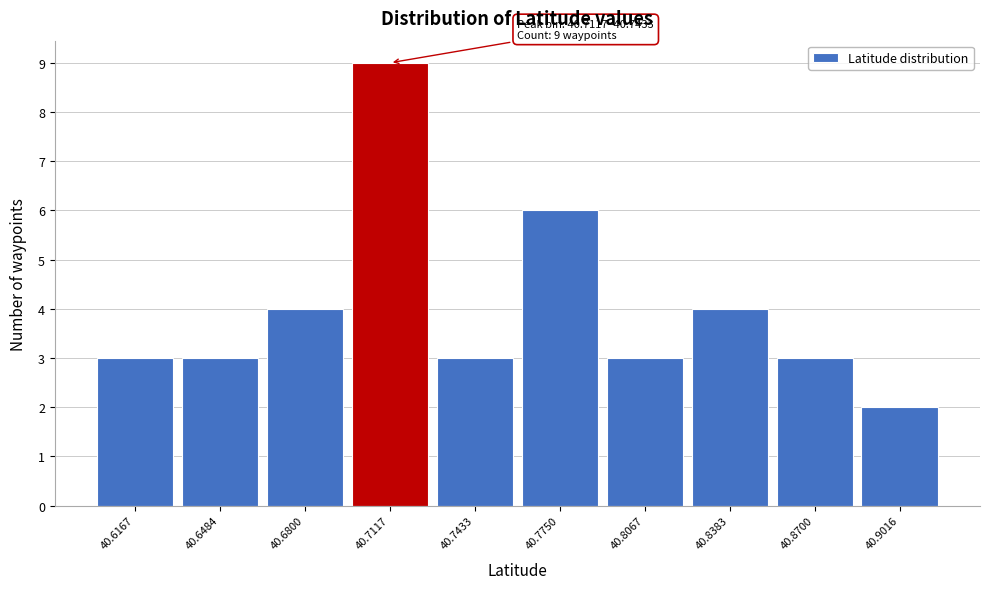

Reading left to right, list all the values displayed in this chart.

40.6167=3	40.6484=3	40.6800=4	40.7117=9	40.7433=3	40.7750=6	40.8067=3	40.8383=4	40.8700=3	40.9016=2